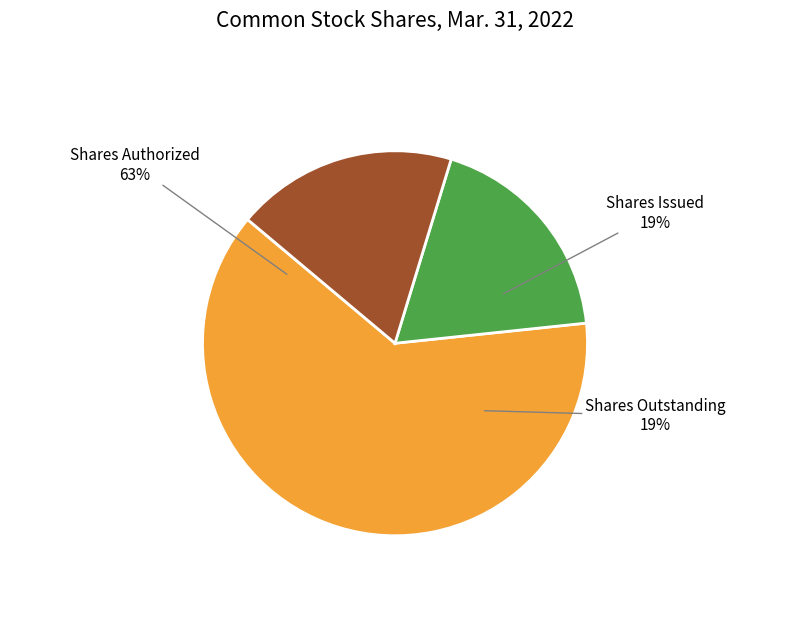

To the nearest percent, what is the combined percentage of Common stock, shares issued and Common stock, shares outstanding?

37%